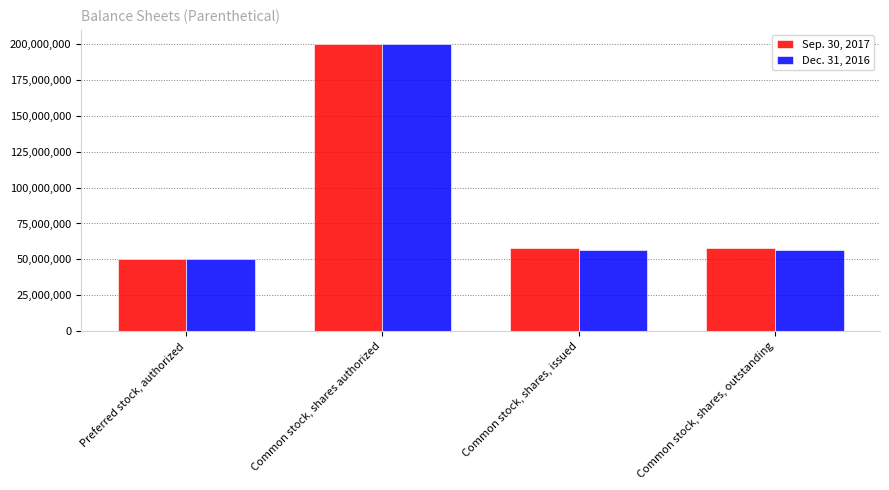

What is the value of the Dec. 31, 2016 bar at the 1st from the left?

50000000